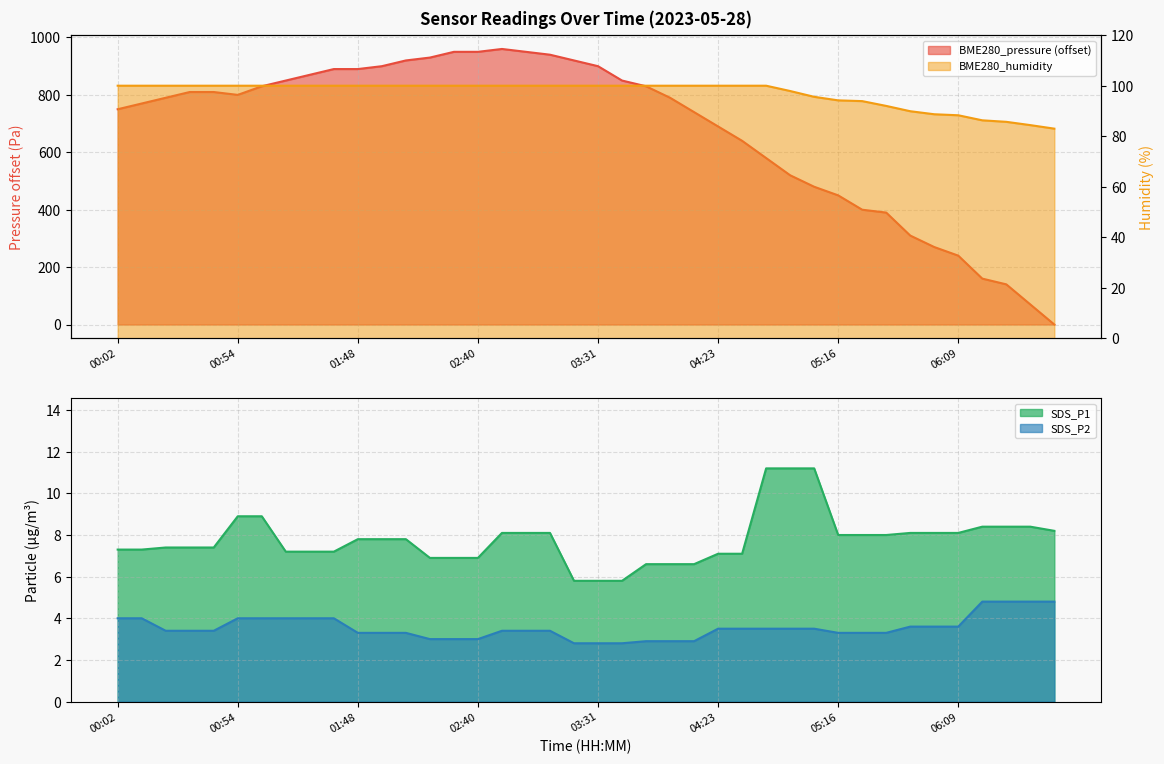

Between 01:37 and 05:27, which series saw the biggest shift?

BME280_pressure